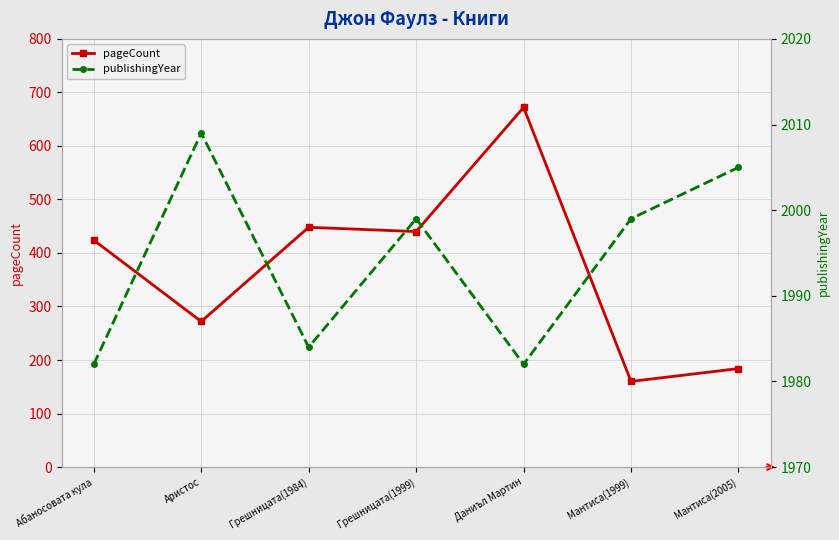

The publishingYear series shows 3009 at Мантиса(1999). True or false?

False